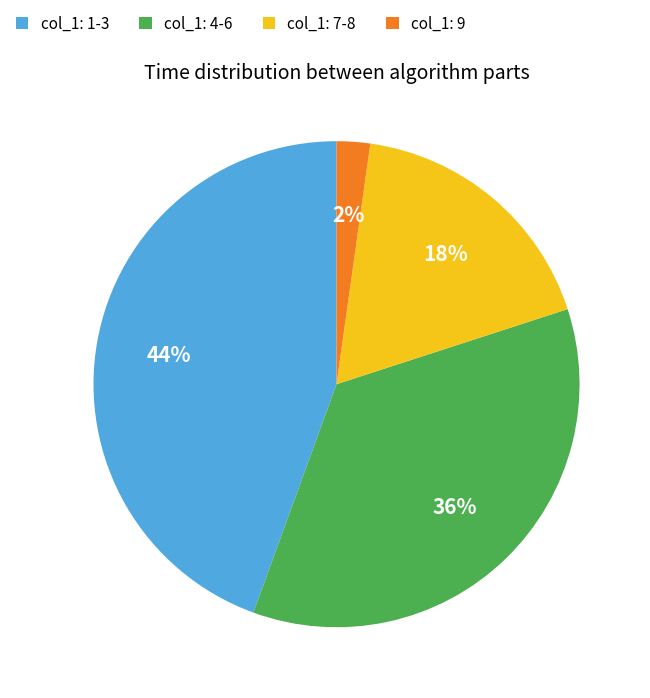

Combined, do col_1: 4-6 and col_1: 7-8 account for over 50%?

Yes